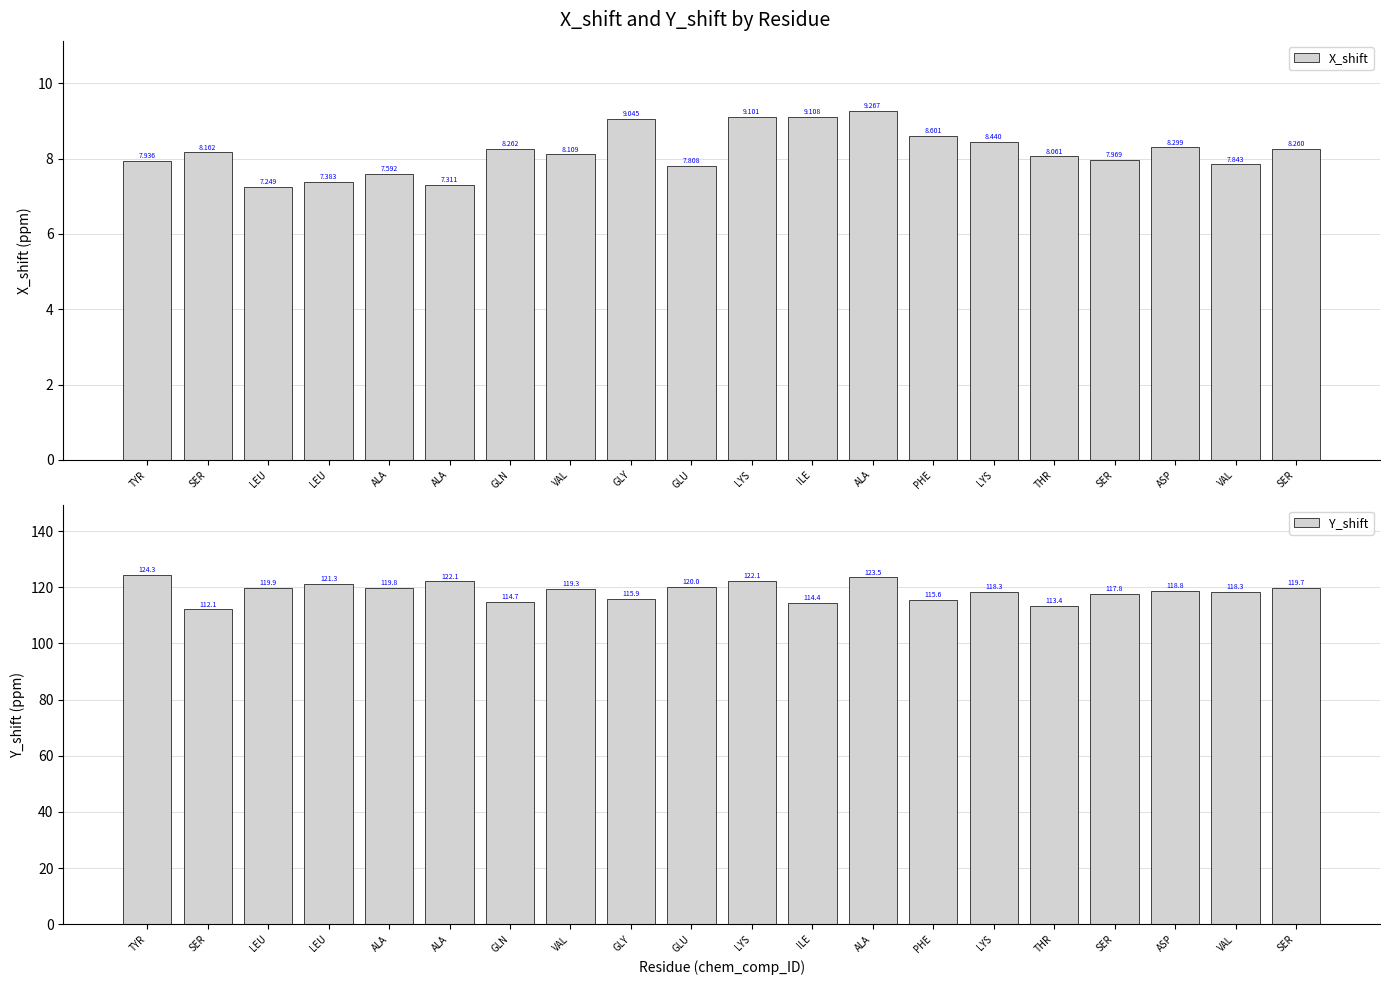

What is the difference between the highest and lowest values at THR?

105.4